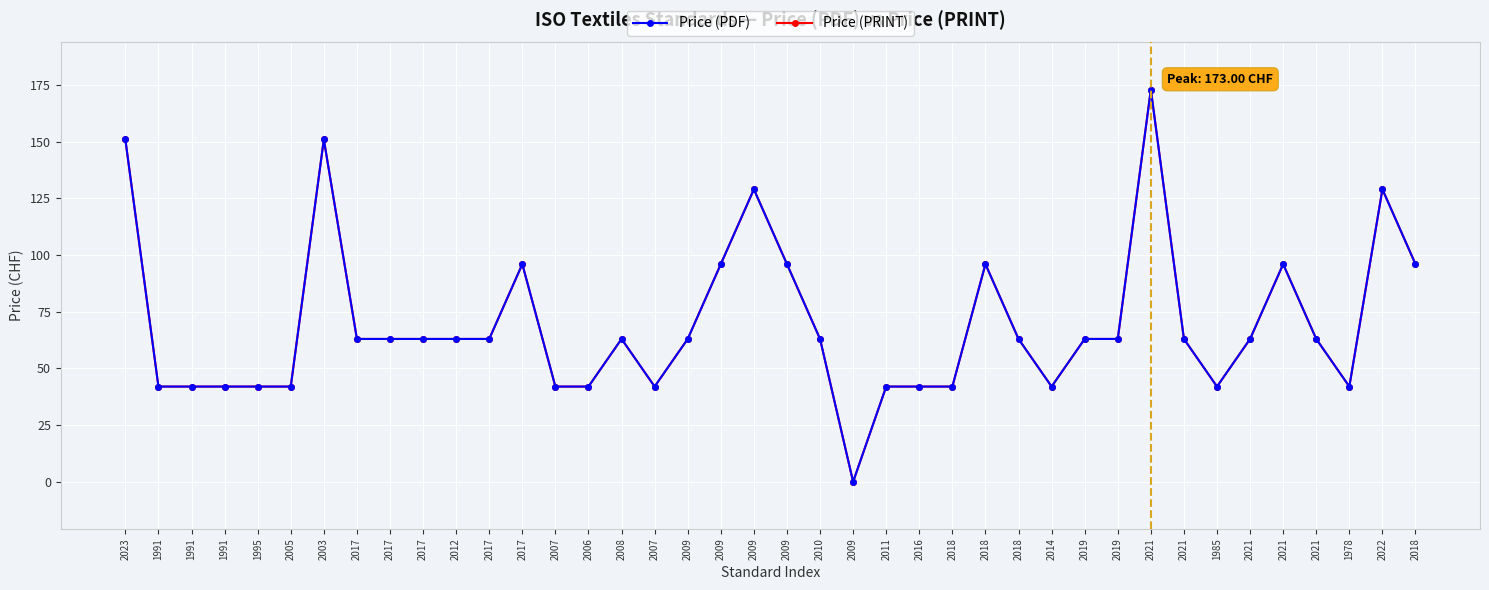

How many Price (PDF) values are between 42 and 96?

34